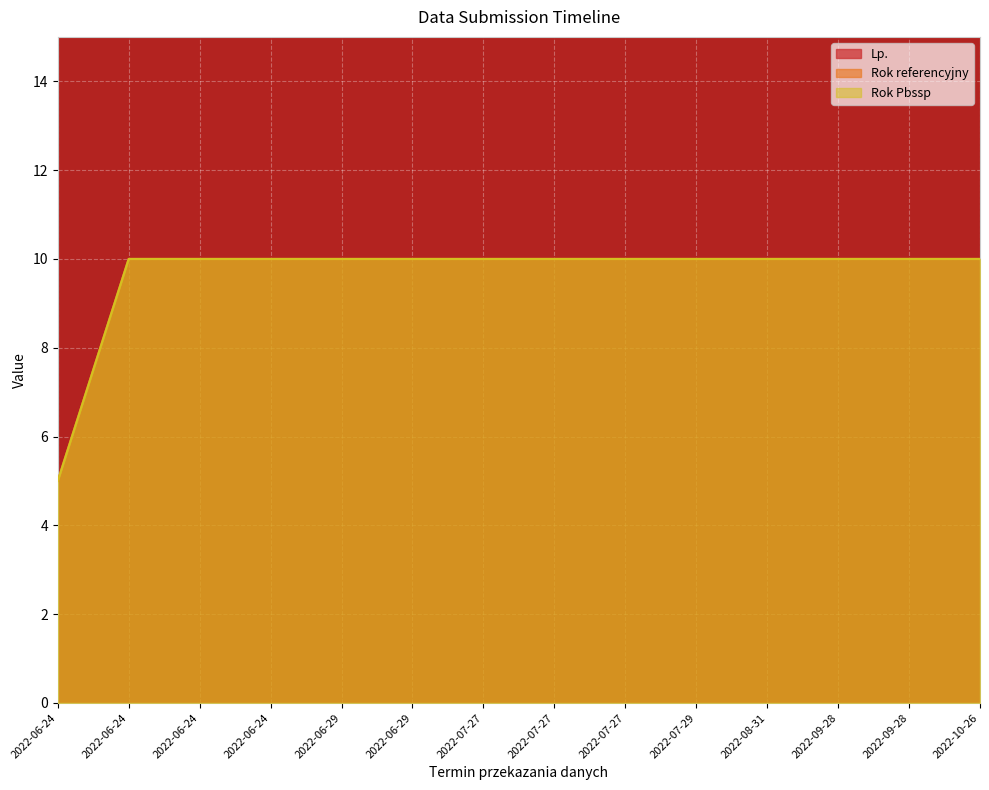

True or false: Rok Pbssp and Lp. intersect in this chart.

False